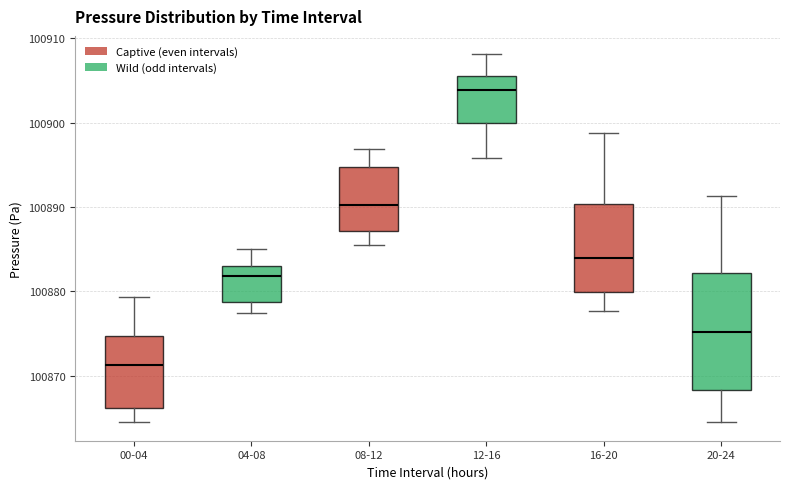

Reading left to right, transcribe this box plot: for each box, give where its median line is, the range the box spans, and where its two whiskers end, as read against the y-axis. The values are not printed on the chart, so give them approximately, as read against the axis.

00-04: median 100871, box 100866 to 100875, whiskers 100864 to 100879
04-08: median 100882, box 100879 to 100883, whiskers 100877 to 100885
08-12: median 100890, box 100887 to 100895, whiskers 100885 to 100897
12-16: median 100904, box 100900 to 100905, whiskers 100896 to 100908
16-20: median 100884, box 100880 to 100890, whiskers 100878 to 100899
20-24: median 100875, box 100868 to 100882, whiskers 100864 to 100891